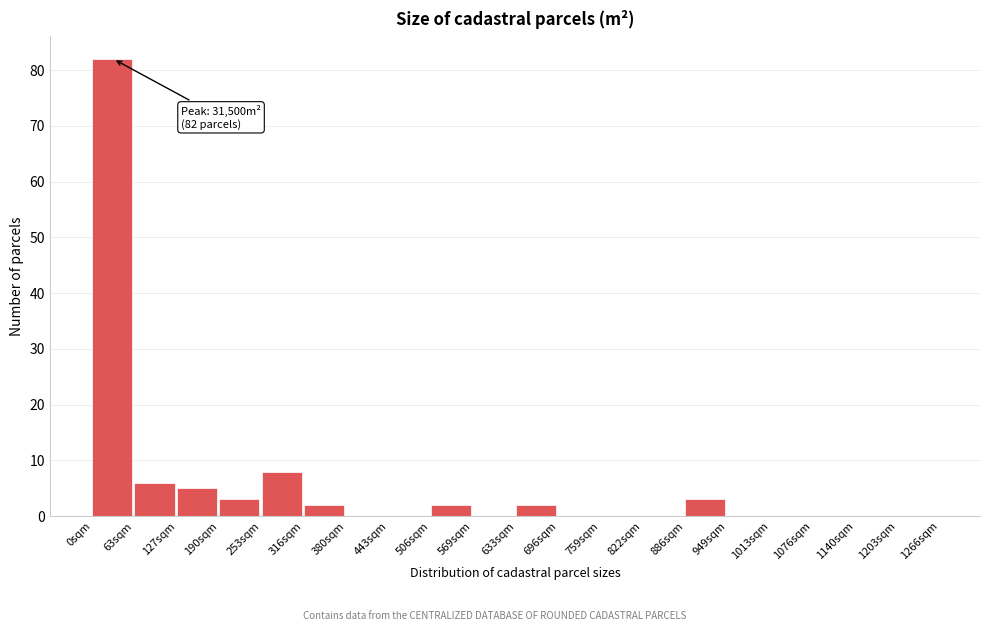

Reading left to right, extract all data points from this chart.

0sqm=82	63sqm=6	127sqm=5	190sqm=3	253sqm=8	316sqm=2	380sqm=0	443sqm=0	506sqm=2	569sqm=0	633sqm=2	696sqm=0	759sqm=0	822sqm=0	886sqm=3	949sqm=0	1013sqm=0	1076sqm=0	1140sqm=0	1203sqm=0